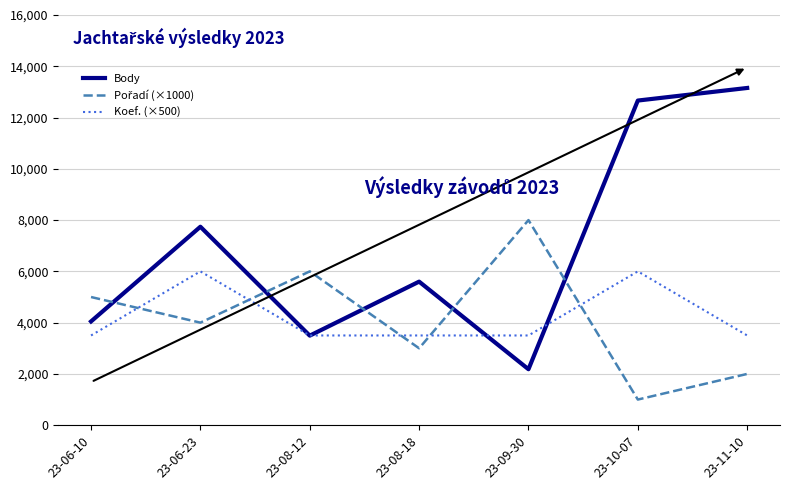

Which label corresponds to the smallest value in the chart?

23-10-07